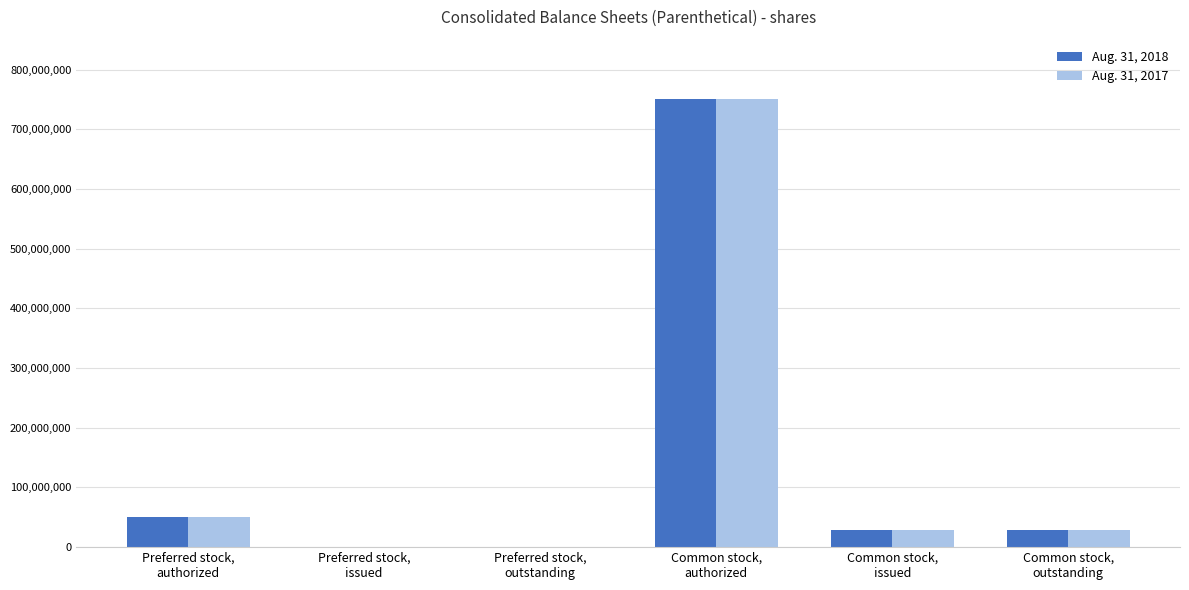

At which label does Aug. 31, 2017 first exceed 28762424?

Preferred stock,
authorized